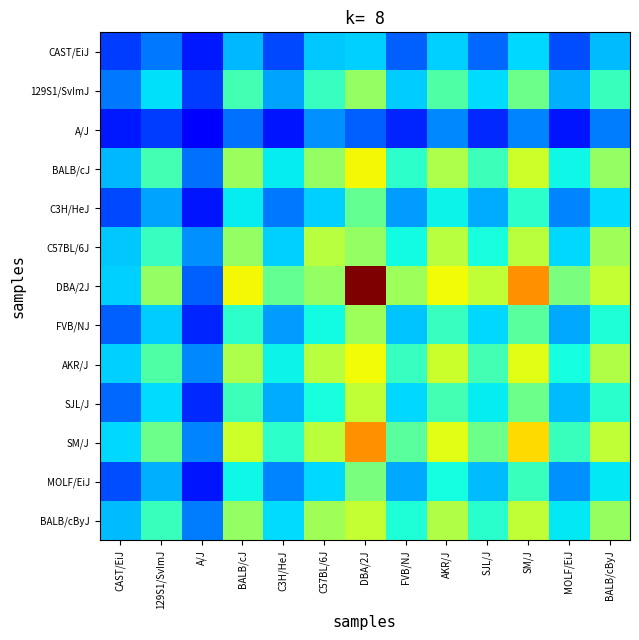

Rank the series by their maximum value, from highest to lowest.

DBA/2J, SM/J, BALB/cJ, AKR/J, BALB/cByJ, SJL/J, C57BL/6J, FVB/NJ, 129S1/SvImJ, MOLF/EiJ, C3H/HeJ, CAST/EiJ, A/J